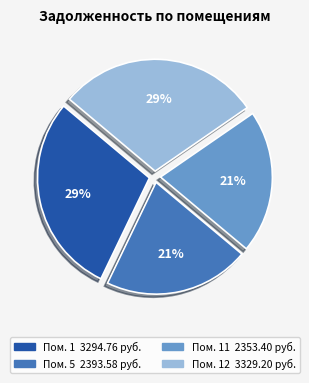

Is there any slice that represents more than half of the pie?

No